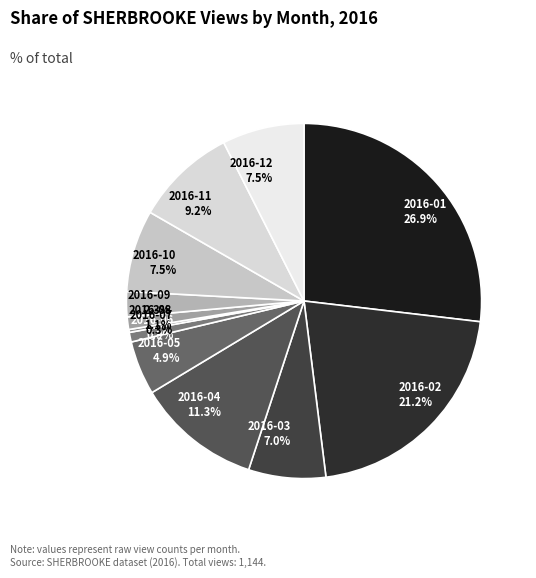

Is it true that 2016-10 is 1% of the pie?

False